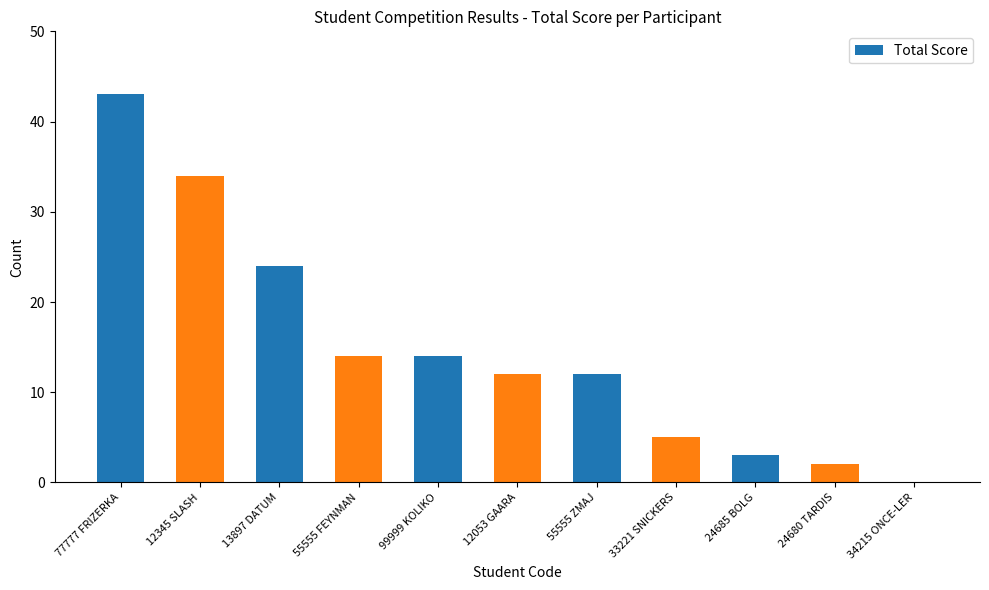

Which category has the highest value across all series?

77777 FRIZERKA